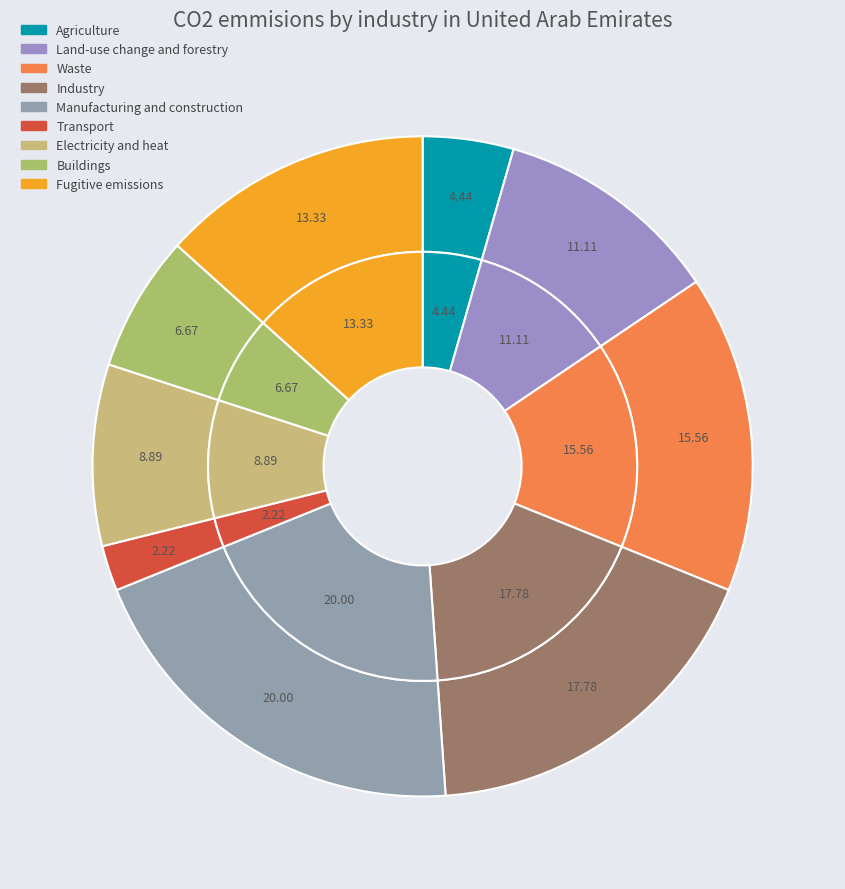

Does 3 represent more than half of the total?

No